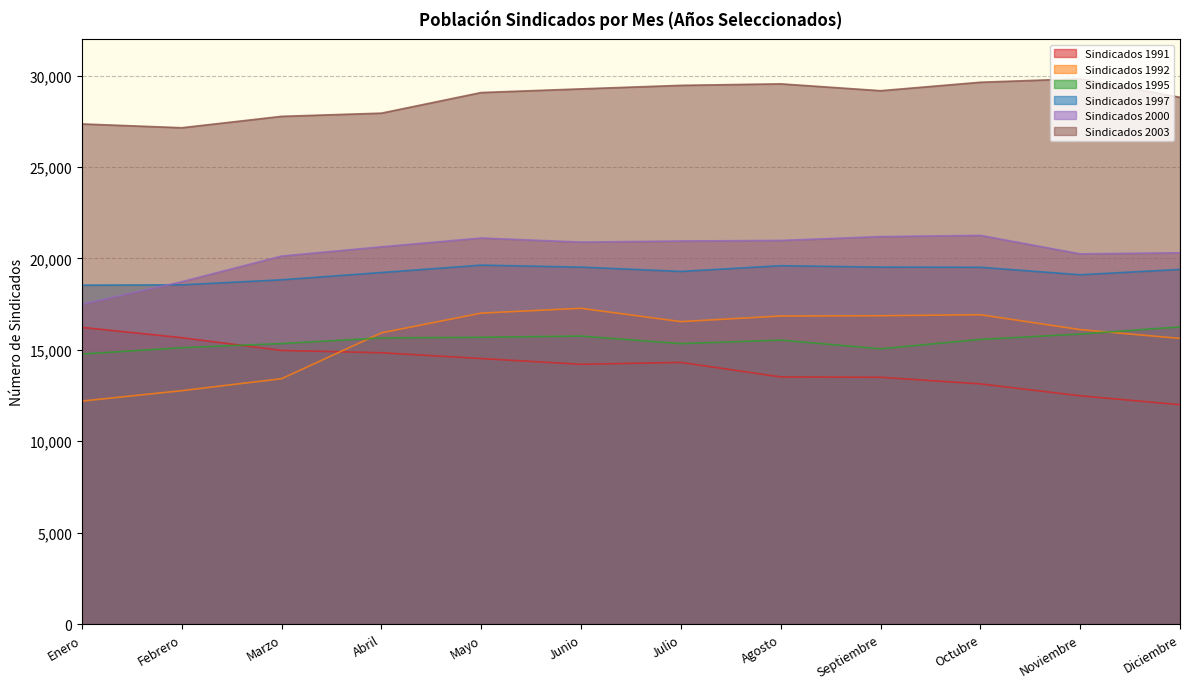

Is the value of Sindicados 1995 at Mayo greater than the value of Sindicados 1991 at Febrero?

Yes